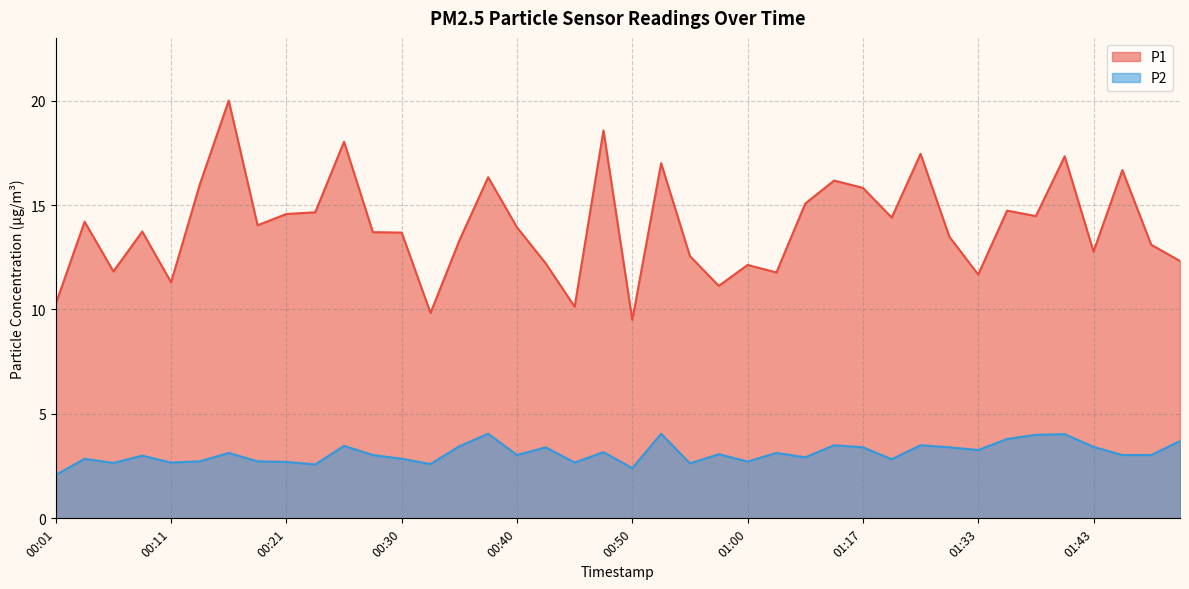

How many lines are shown in the chart?

2